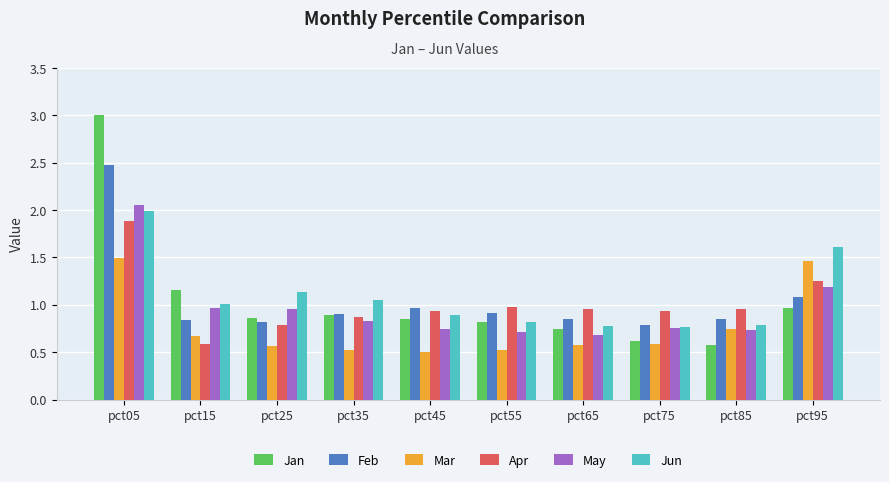

How many categories are shown in the chart?

10